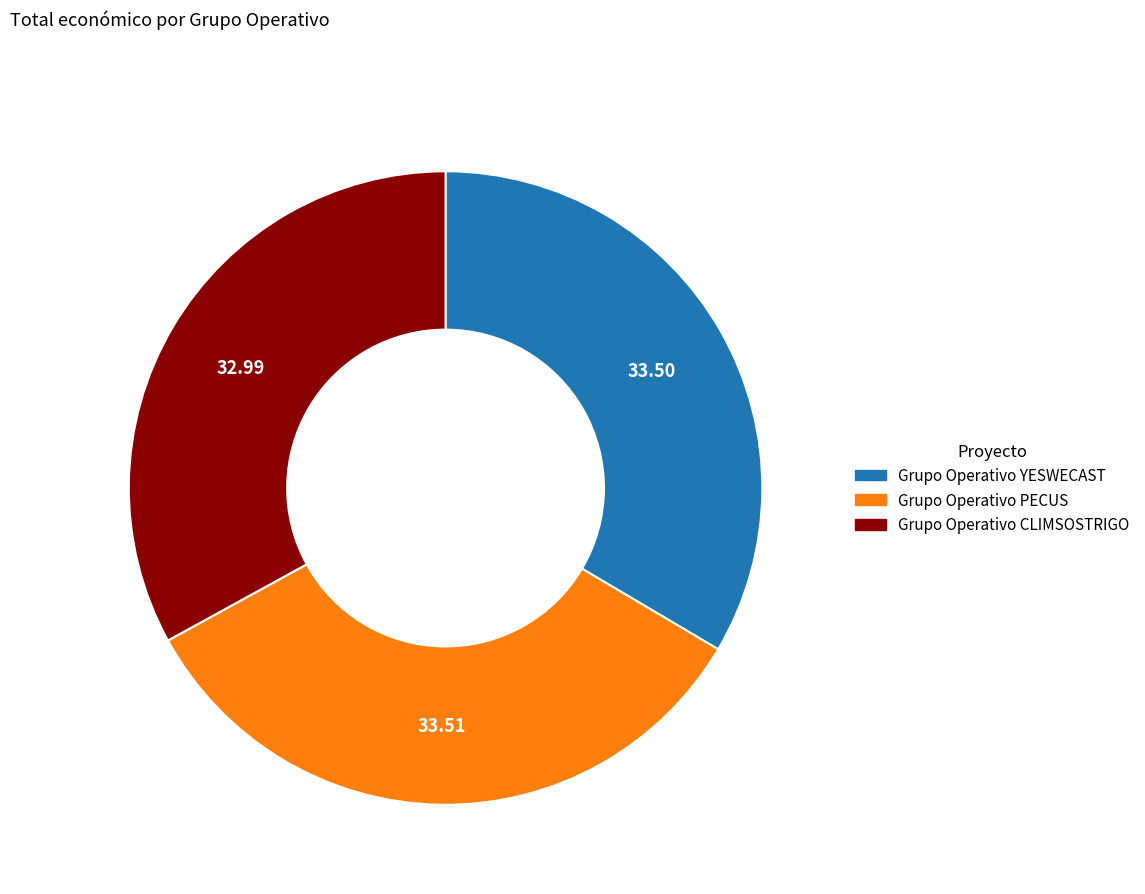

Is there a majority slice in this chart?

No